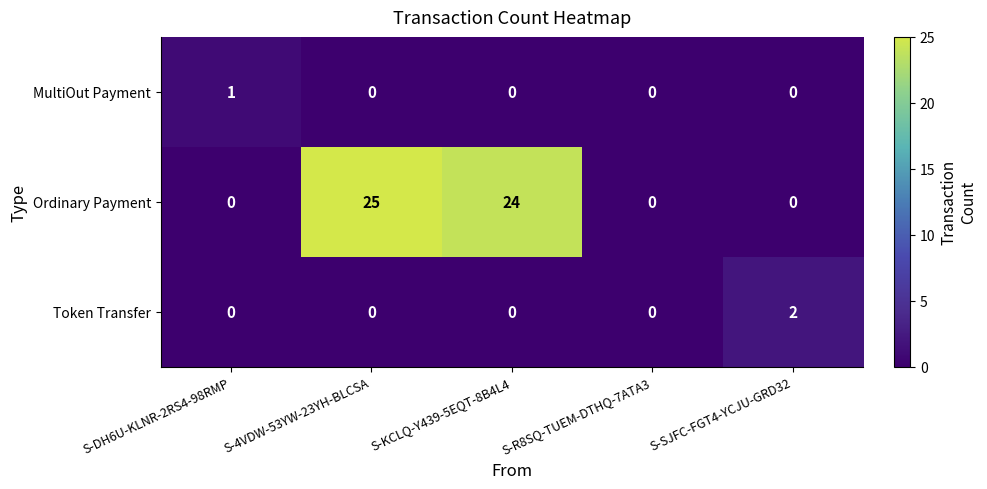

Which category has the highest value in the MultiOut Payment series?

S-DH6U-KLNR-2RS4-98RMP